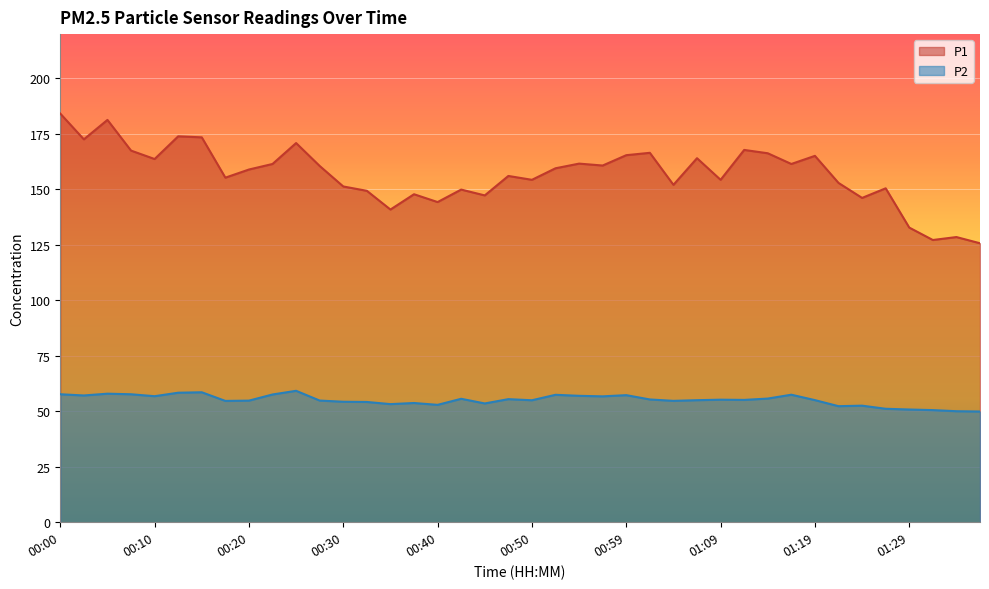

At which category does P1 reach its first local valley?

00:03